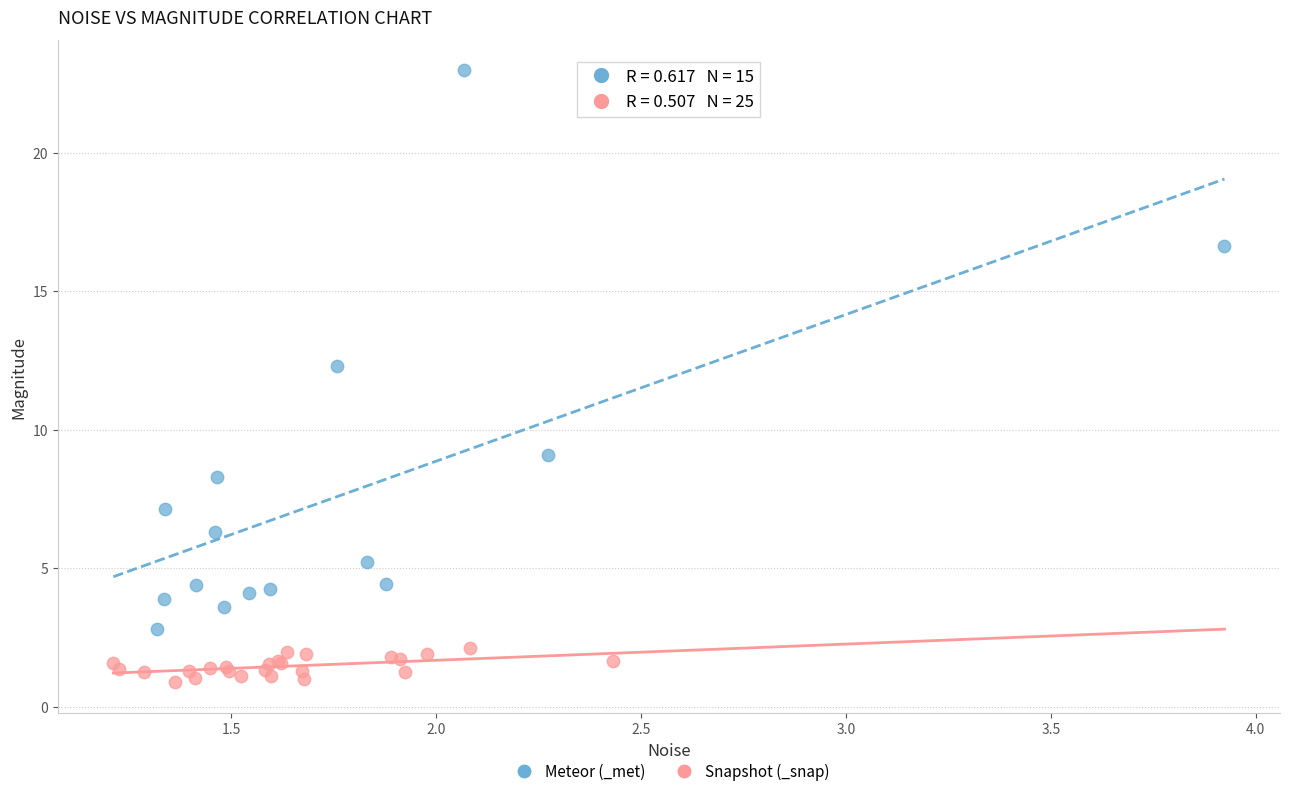

Which series has the widest spread of Y values?

Meteor (_met)